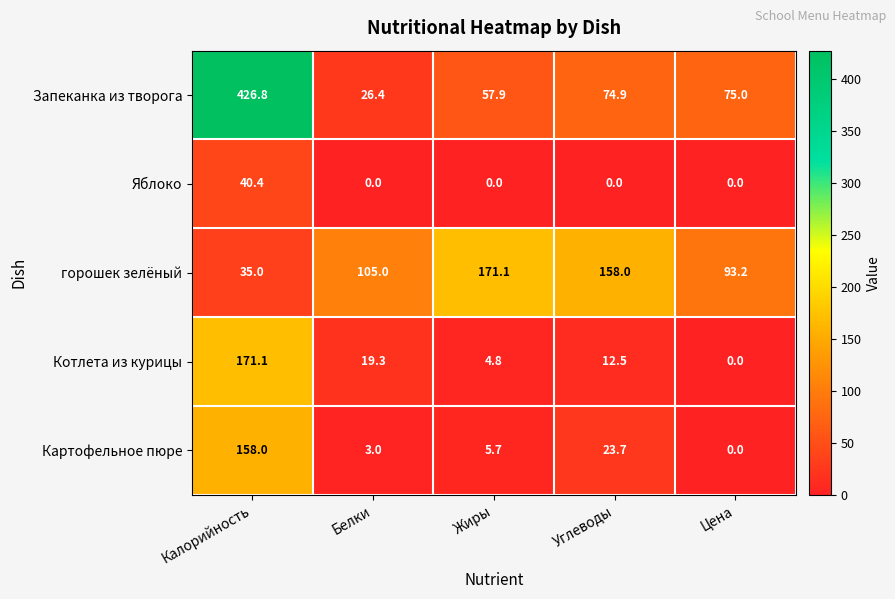

Reading right to left, transcribe all the data shown in this chart.

Запеканка из творога: 75.0	74.9	57.9	26.4	426.8
Яблоко: 0.0	0.0	0.0	0.0	40.4
горошек зелёный: 93.2	158.0	171.1	105.0	35.0
Котлета из курицы: 0.0	12.5	4.8	19.3	171.1
Картофельное пюре: 0.0	23.7	5.7	3.0	158.0